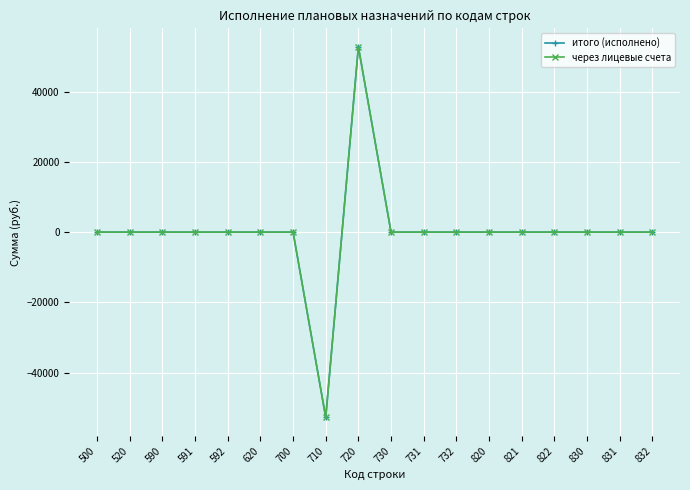

Reading left to right, list all the values displayed in this chart.

итого (исполнено): 0.0	0.0	0.0	0.0	0.0	0.0	0.0	-52784.3	52784.3	0.0	0.0	0.0	0.0	0.0	0.0	0.0	0.0	0.0
через лицевые счета: 0.0	0.0	0.0	0.0	0.0	0.0	0.0	-52784.3	52784.3	0.0	0.0	0.0	0.0	0.0	0.0	0.0	0.0	0.0